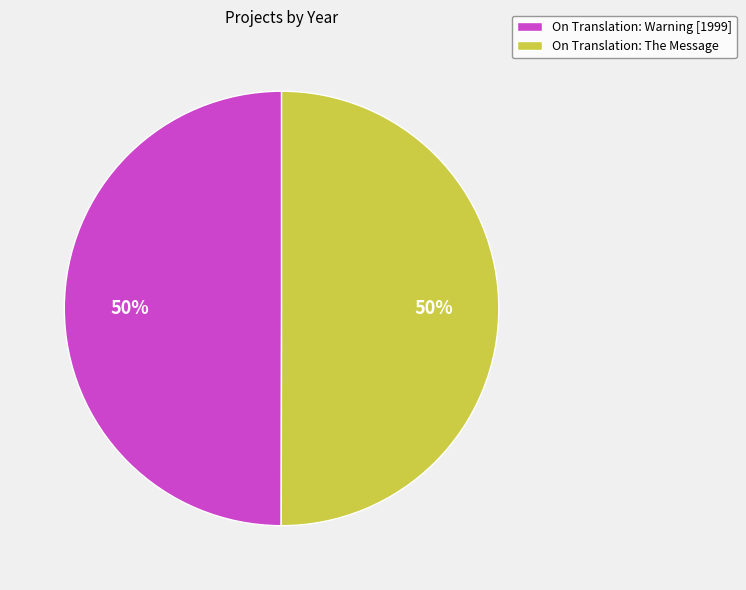

What is the ratio of the value at On Translation: The Message to the value at On Translation: Warning [1999]?

1.0